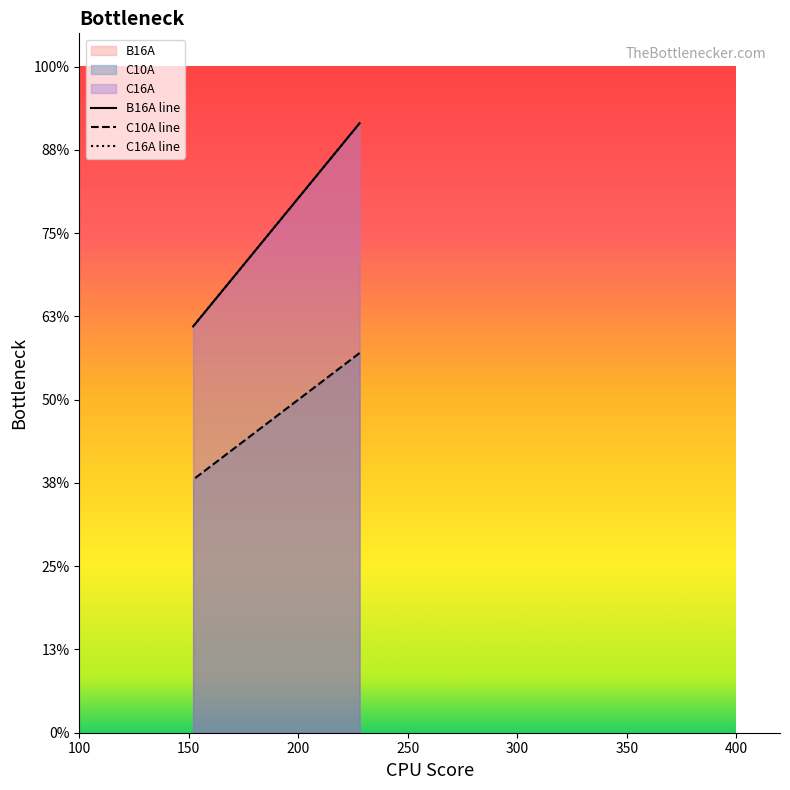

Rank the series at 250 from lowest to highest value.

C10A line, B16A line, C16A line